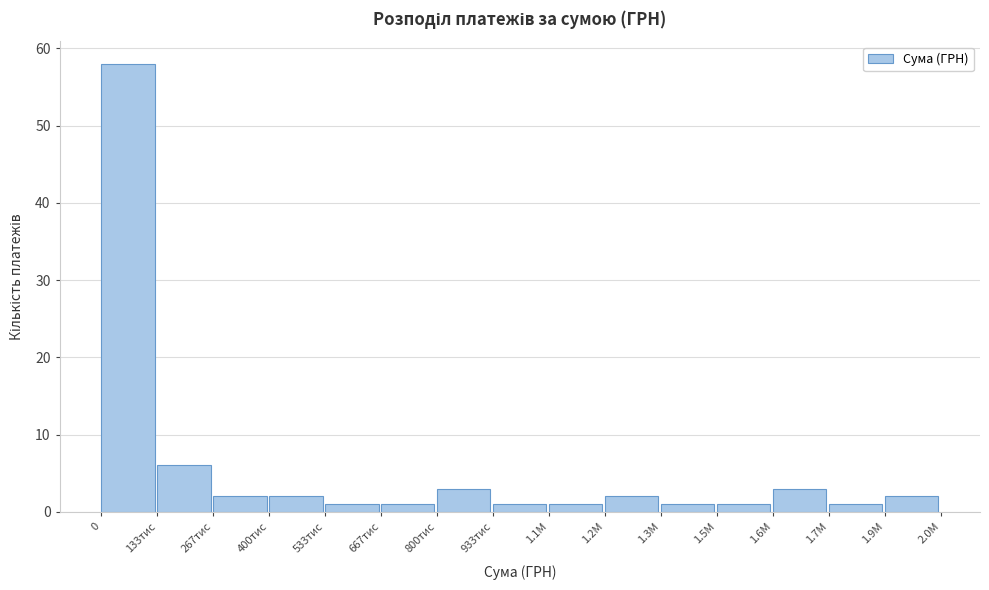

Reading left to right, transcribe all the data shown in this chart.

0=58	133тис=6	267тис=2	400тис=2	533тис=1	667тис=1	800тис=3	933тис=1	1.1М=1	1.2М=2	1.3М=1	1.5М=1	1.6М=3	1.7М=1	1.9М=2